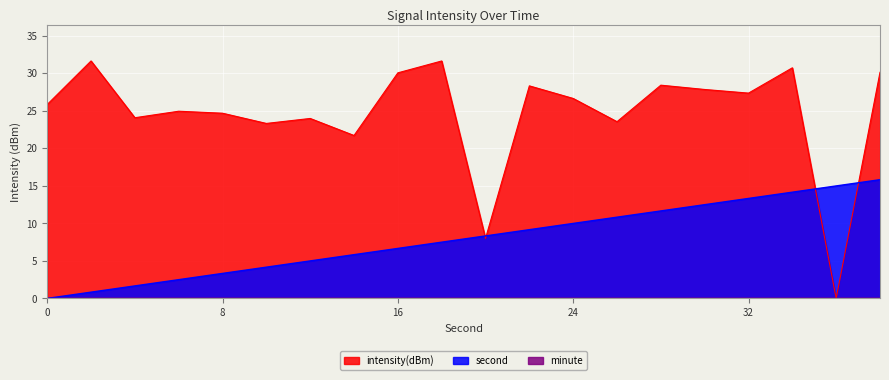

Reading left to right, transcribe all the data shown in this chart.

intensity(dBm): 25.8	31.6	24.1	24.9	24.7	23.3	24.0	21.7	30.0	31.6	8.0	28.3	26.6	23.5	28.4	27.8	27.3	30.7	0.0	30.1
second: 0.0	0.8	1.7	2.5	3.3	4.2	5.0	5.8	6.7	7.5	8.3	9.2	10.0	10.8	11.7	12.5	13.3	14.2	15.0	15.8